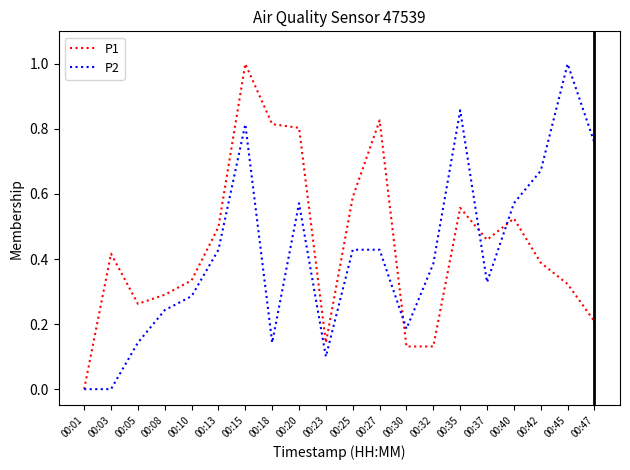

Rank the series at 00:18 from lowest to highest value.

P2, P1